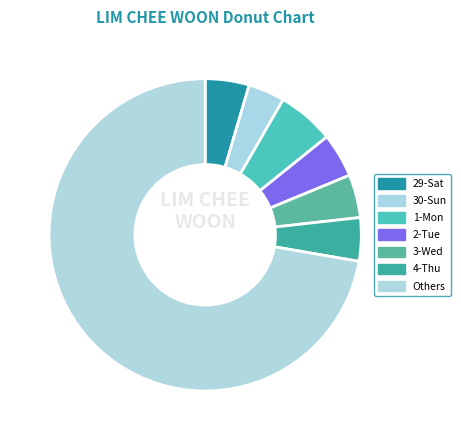

Which category has the smallest portion of the pie?

30-Sun